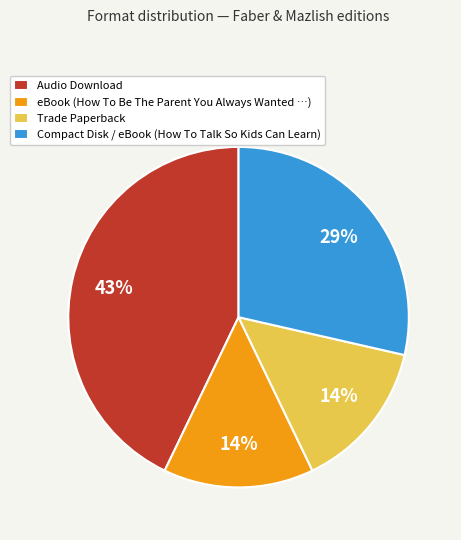

To the nearest percent, what percentage of the pie is Trade Paperback?

14%